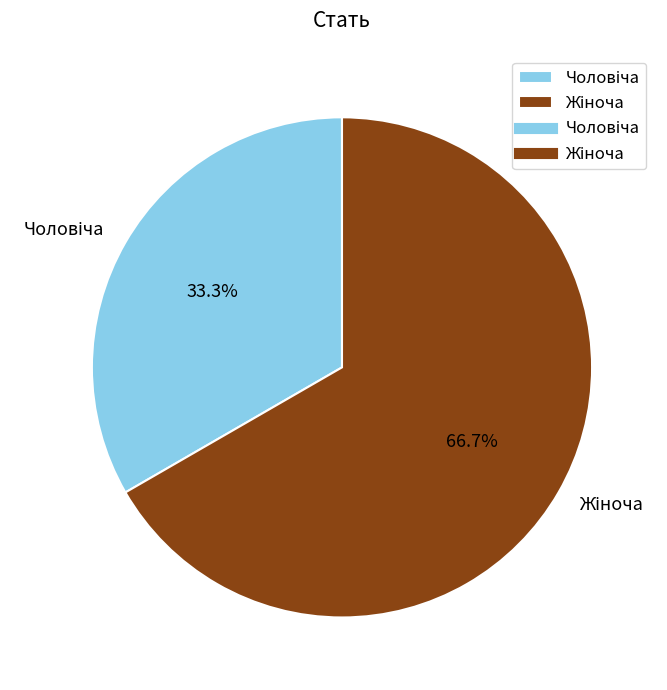

Approximately how many times larger is the value at Чоловіча compared to Жіноча?

0.5